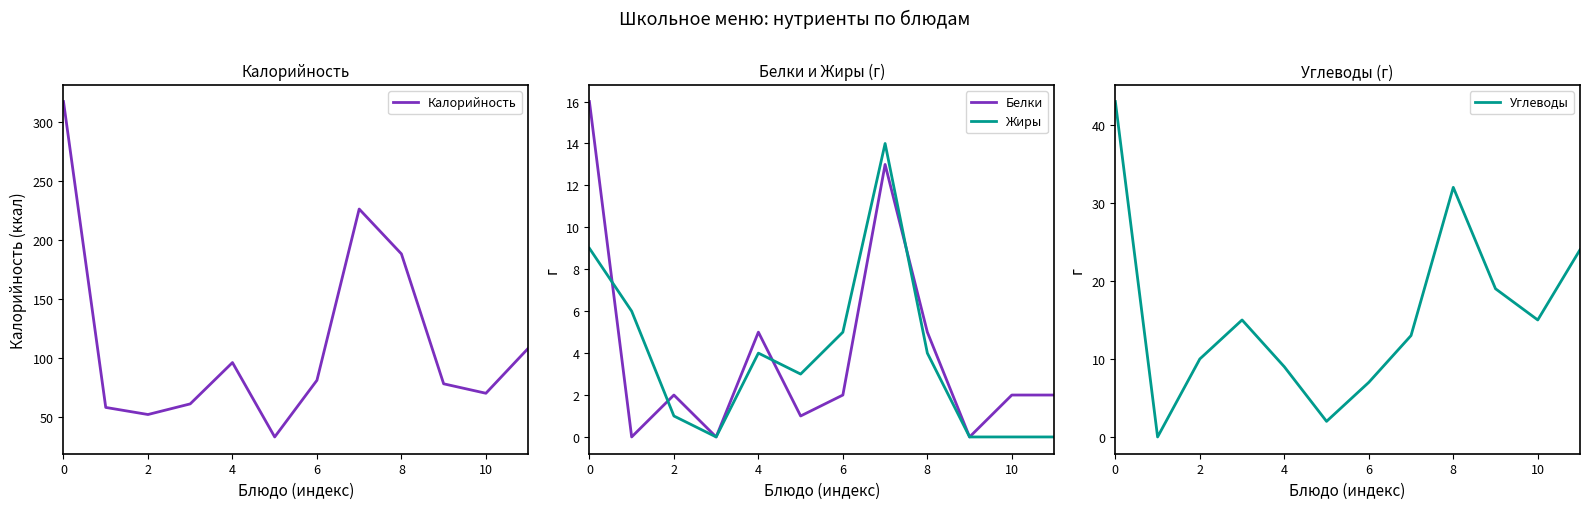

True or false: Калорийность has more than 2 points higher than both neighbors.

False